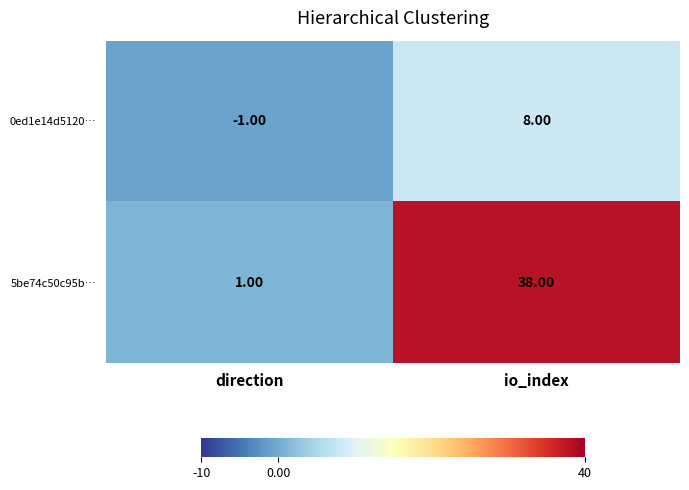

How many values in the 5be74c50c95b… series are below 38?

1